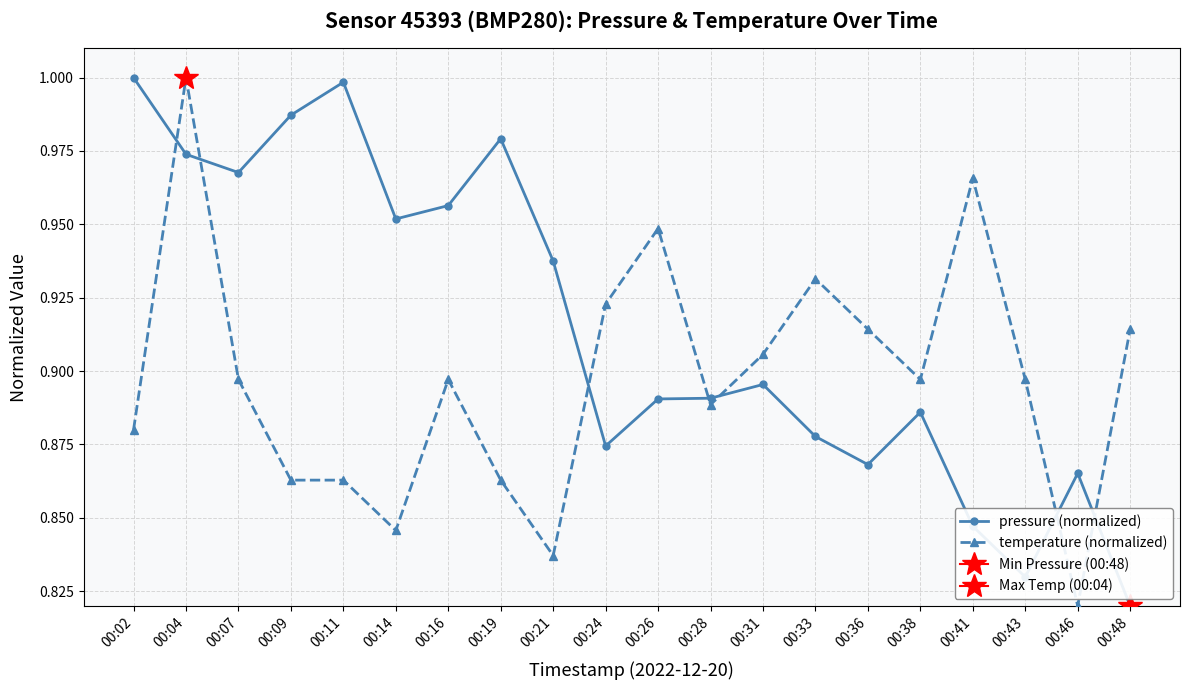

At which category is the sum across all series the highest?

00:04